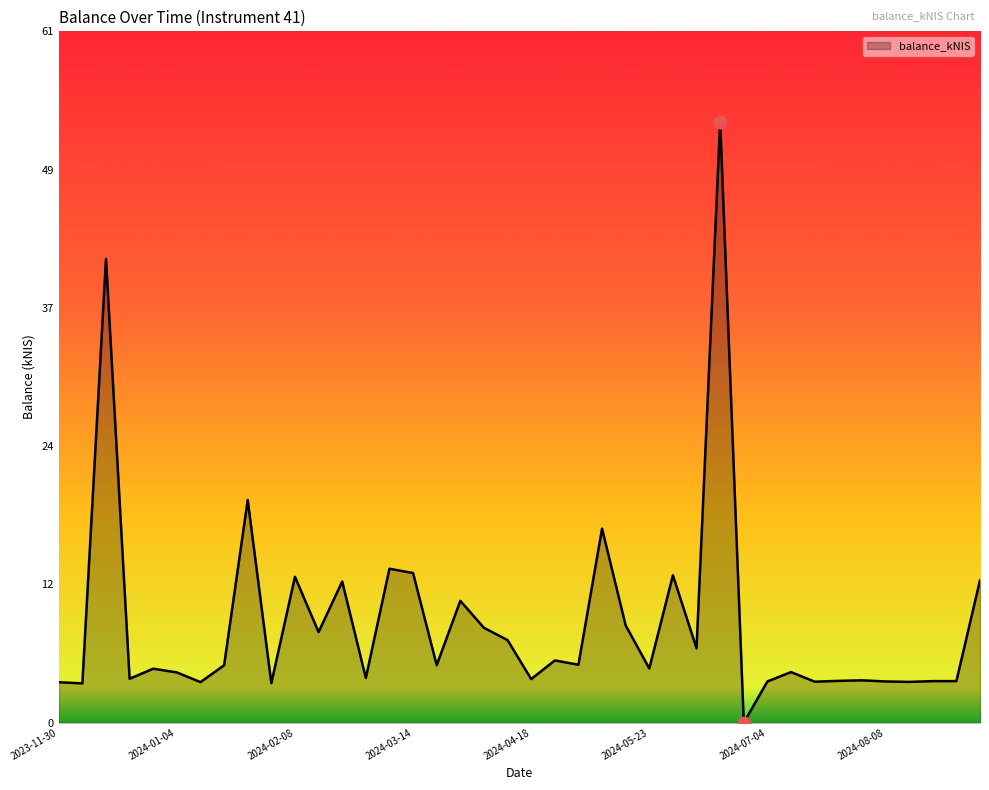

What is the maximum value shown in the chart?

53.2